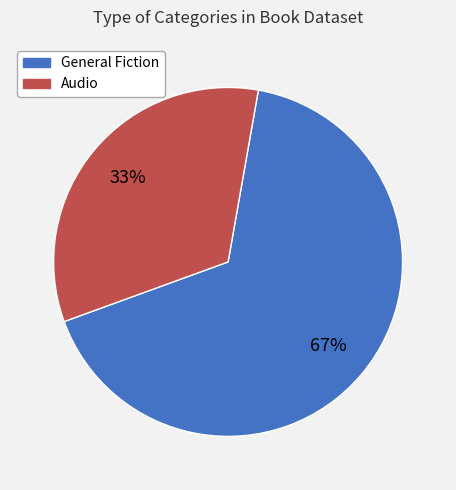

How many segments does this pie chart have?

2